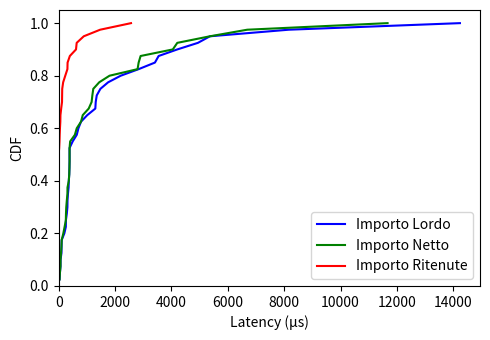

How many distinct data groups are displayed?

3